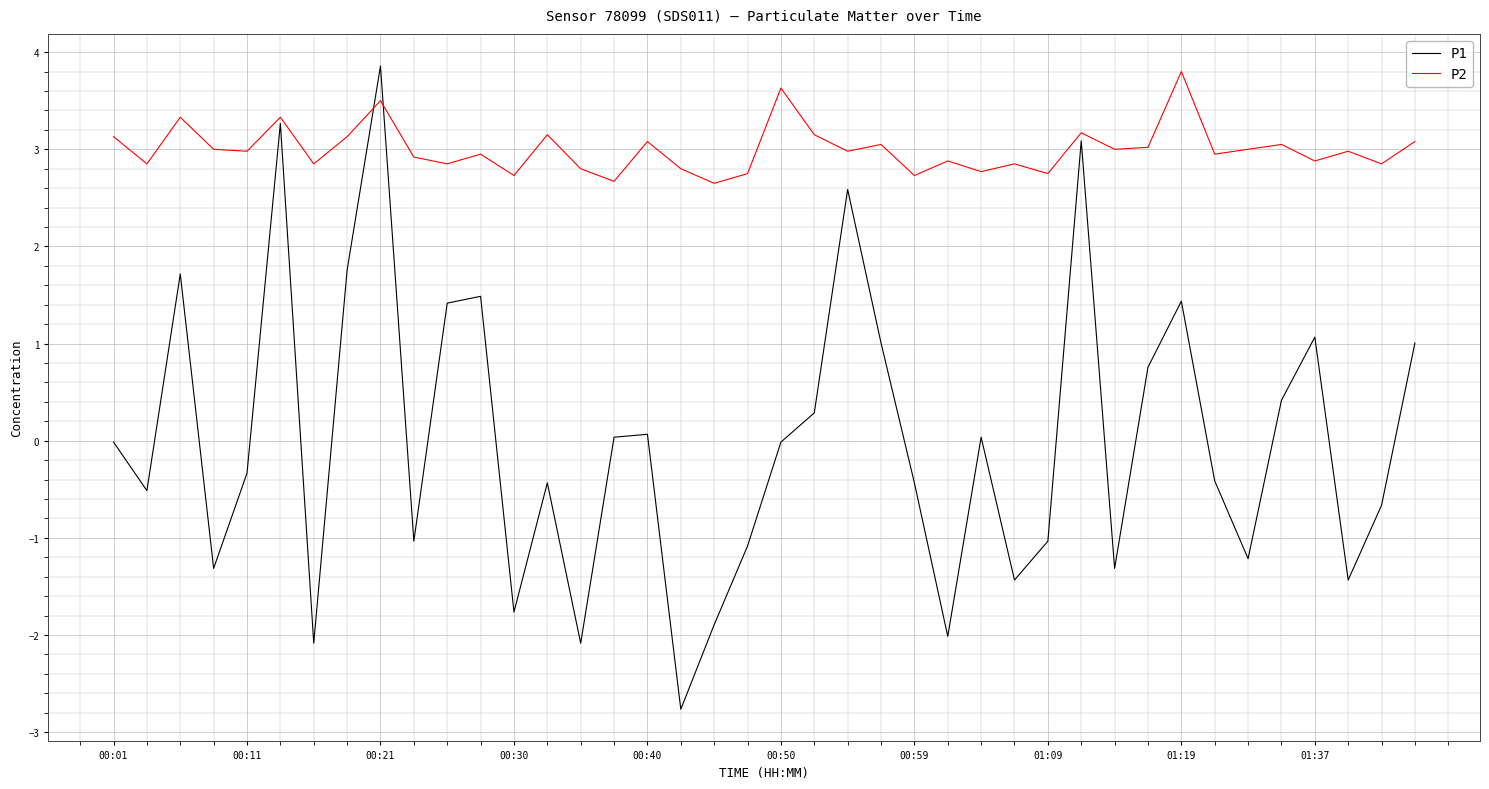

How many times do P2 and P1 cross each other?

2